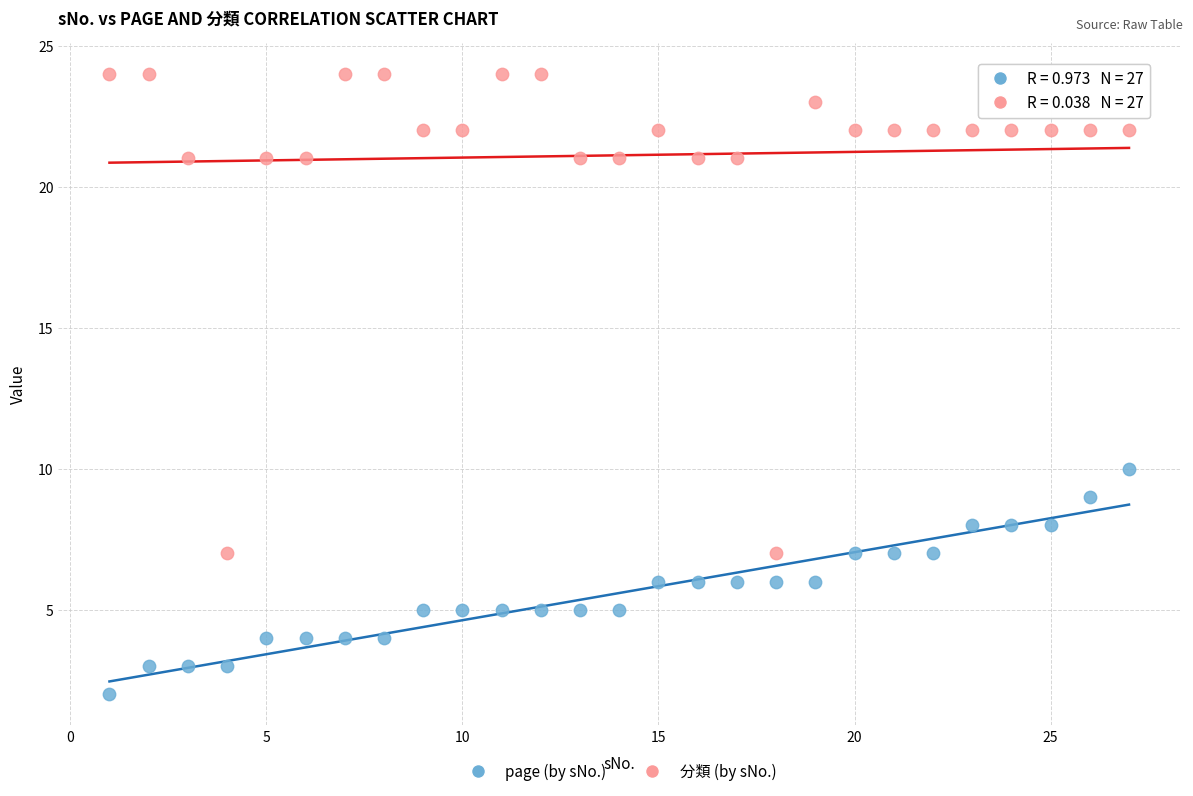

Across all data points, what is the range of X values (max minus min)?

26